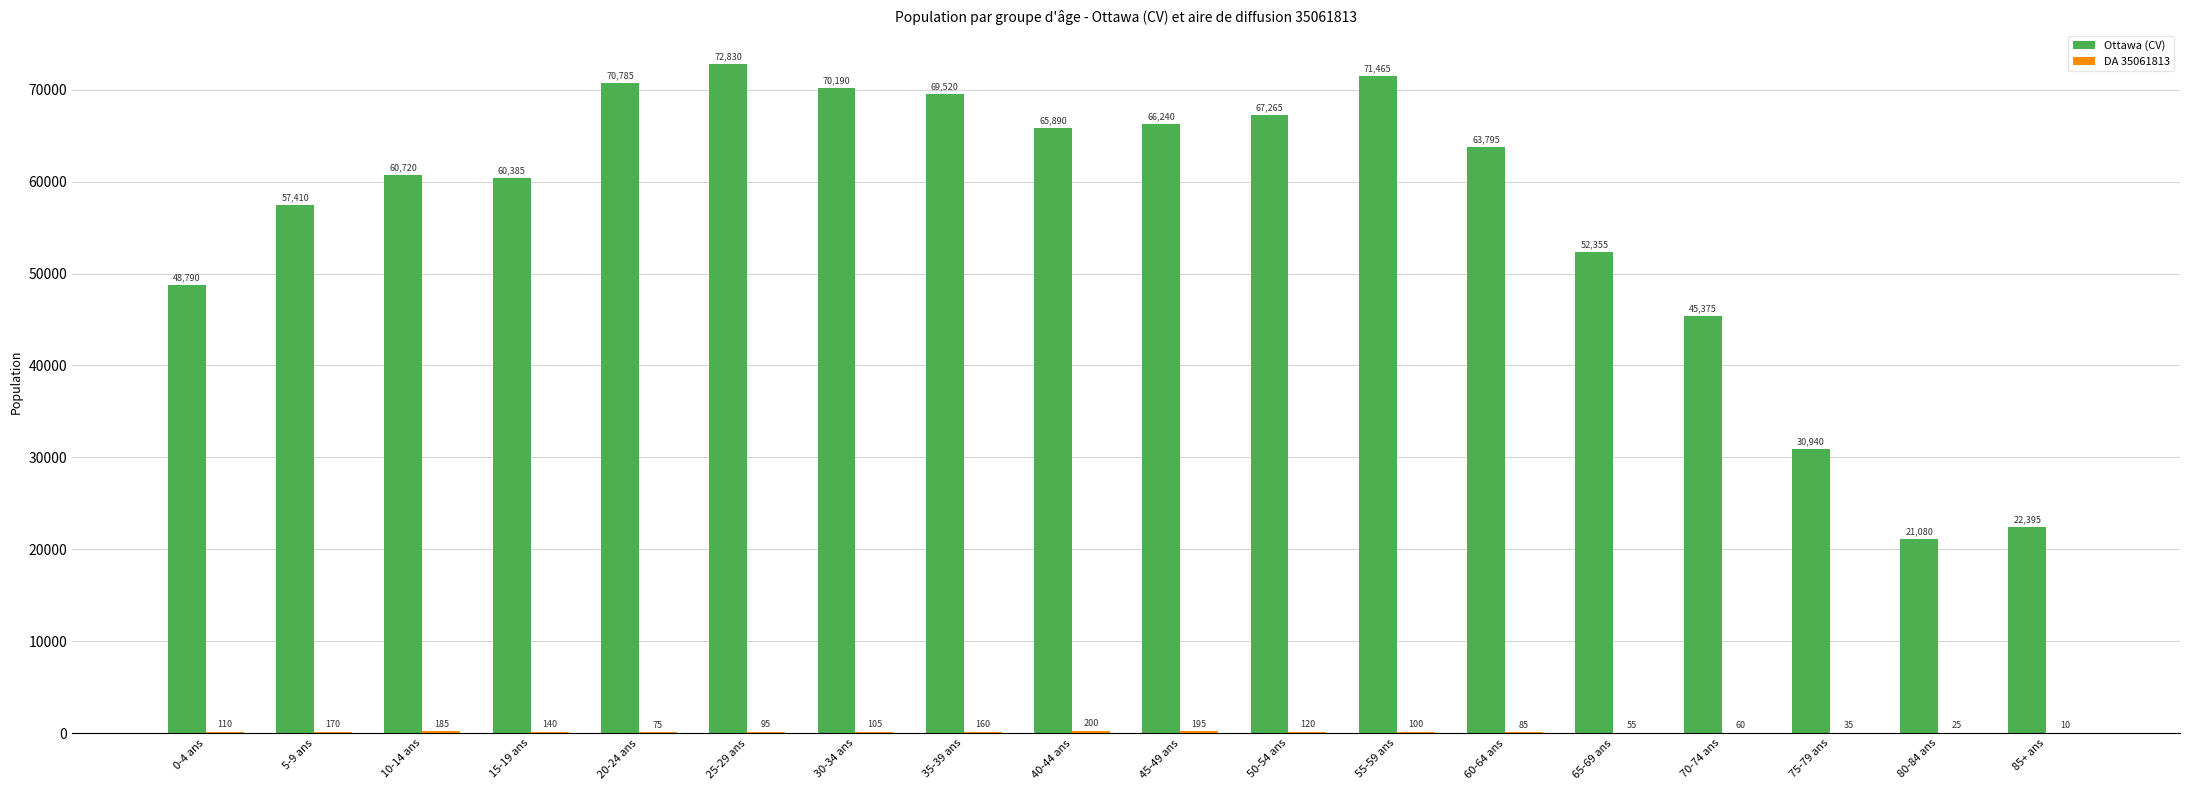

Read the Ottawa (CV) value at 40-44 ans, to the nearest 50.

65900